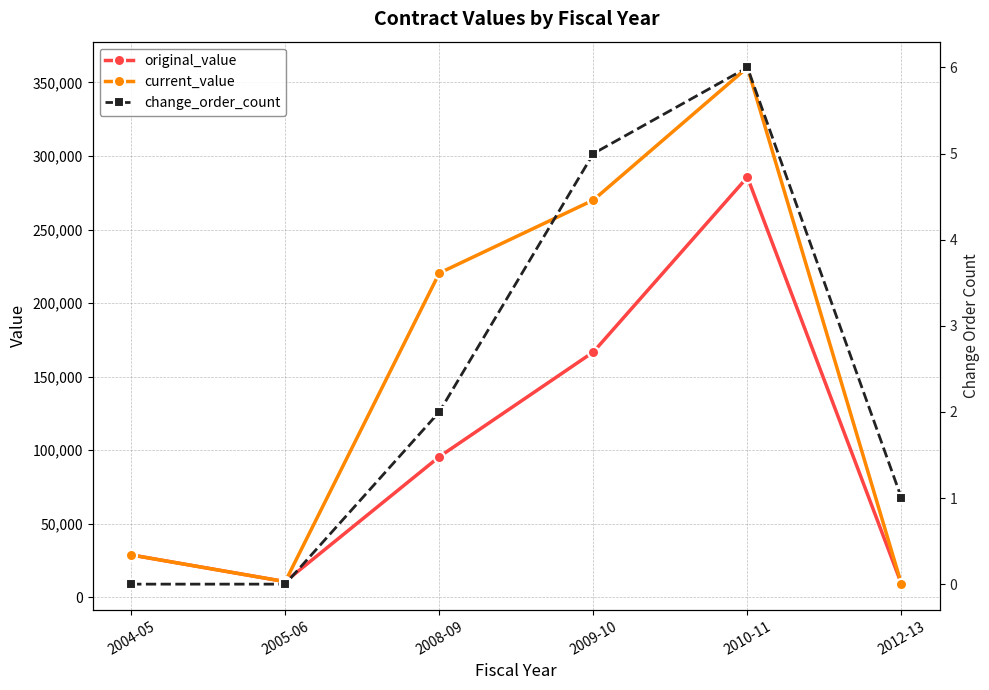

At how many categories does at least one series exceed 145381?

3